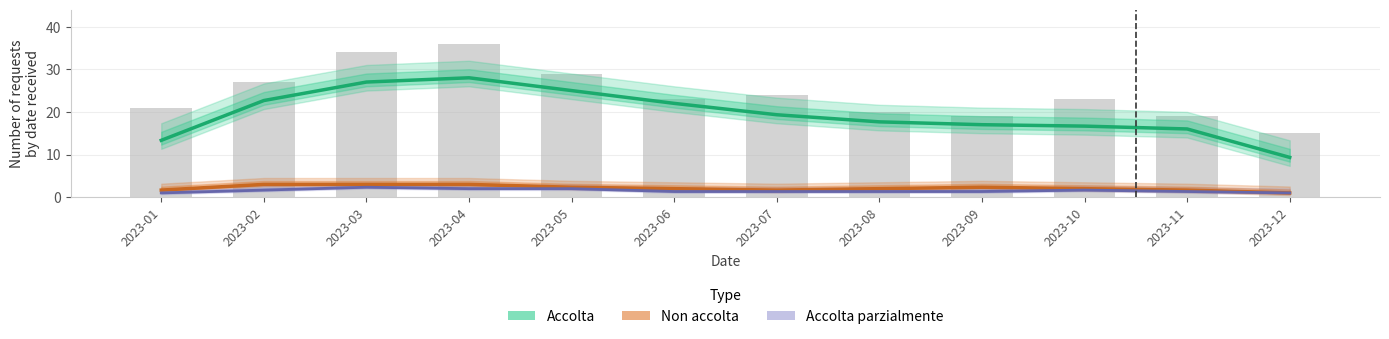

The value of Non accolta (Partial) at 2023-12 is 0.4. True or false?

False